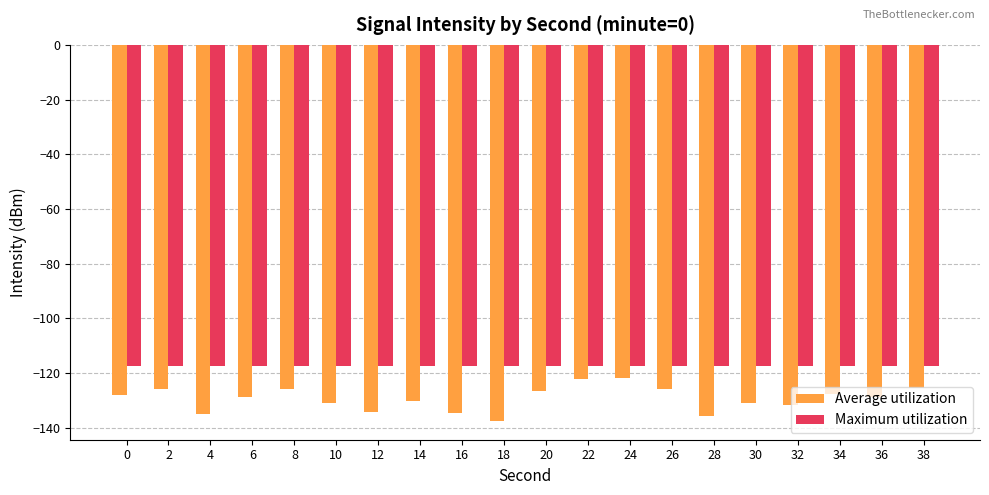

List the series in order of their overall mean, highest first.

Maximum utilization, Average utilization